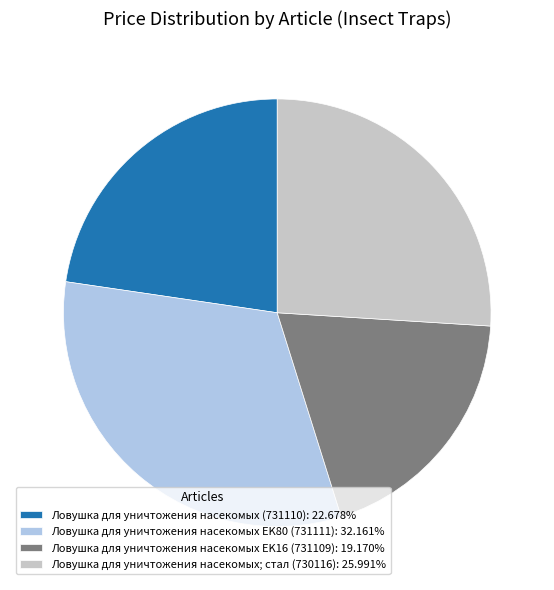

Is there any slice that represents more than half of the pie?

No